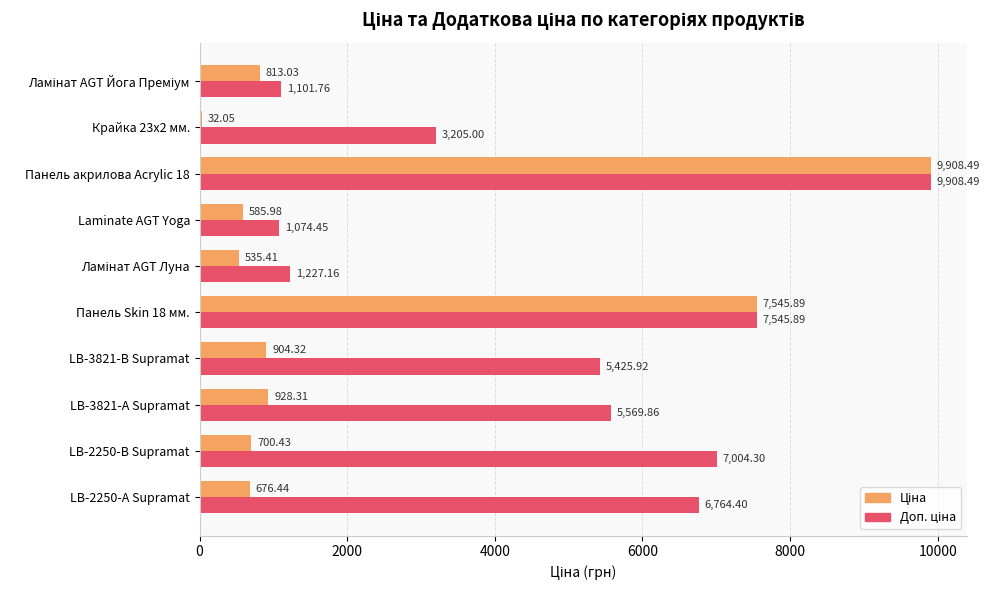

At how many categories does at least one series exceed 1487?

7